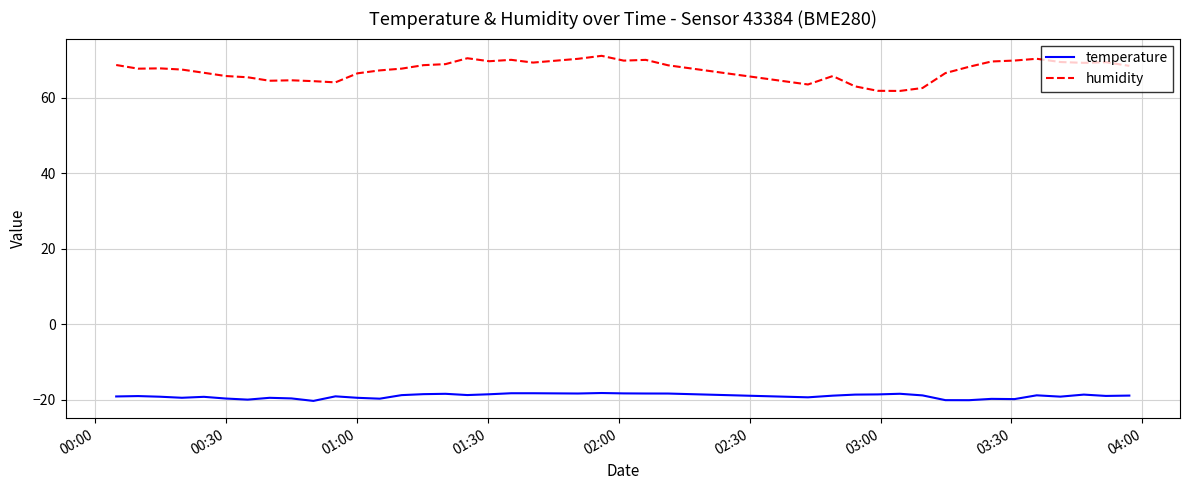

True or false: humidity and temperature cross at least once.

False